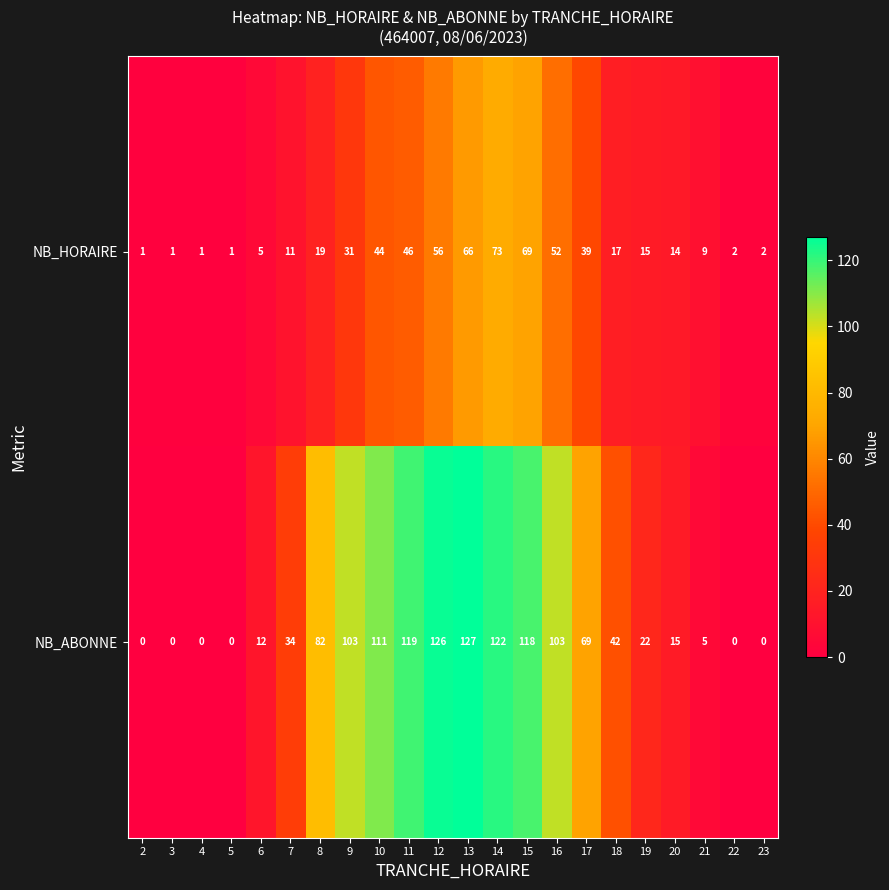

What is the greatest value displayed?

127